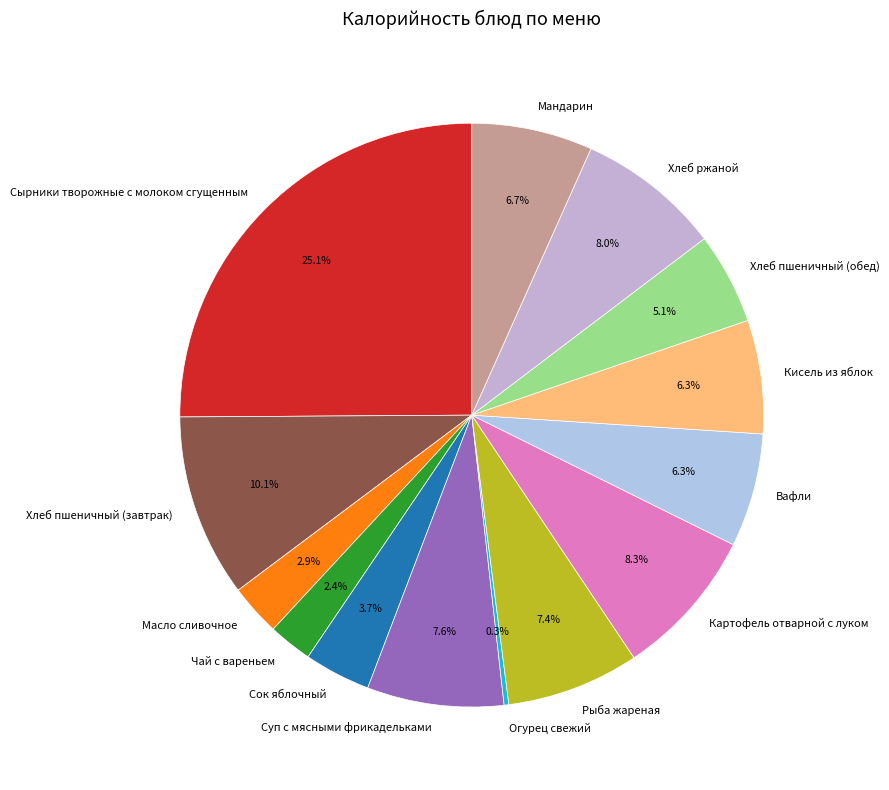

To the nearest percent, what percentage of the pie is Хлеб пшеничный (обед)?

5%